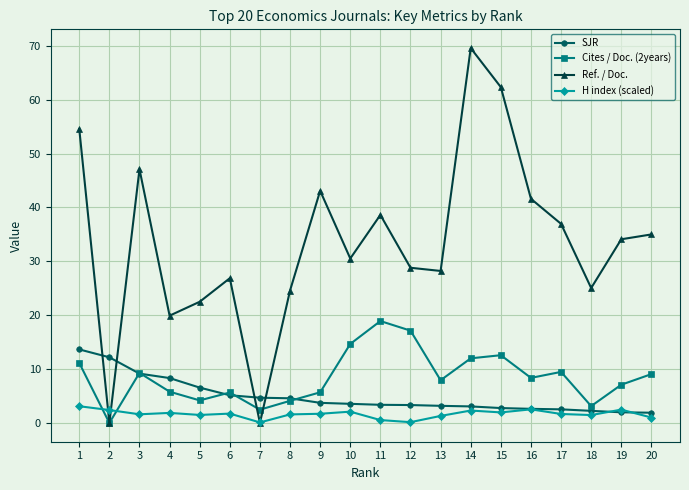

Rank the series by their maximum value, from highest to lowest.

Ref. / Doc., Cites / Doc. (2years), SJR, H index (scaled)